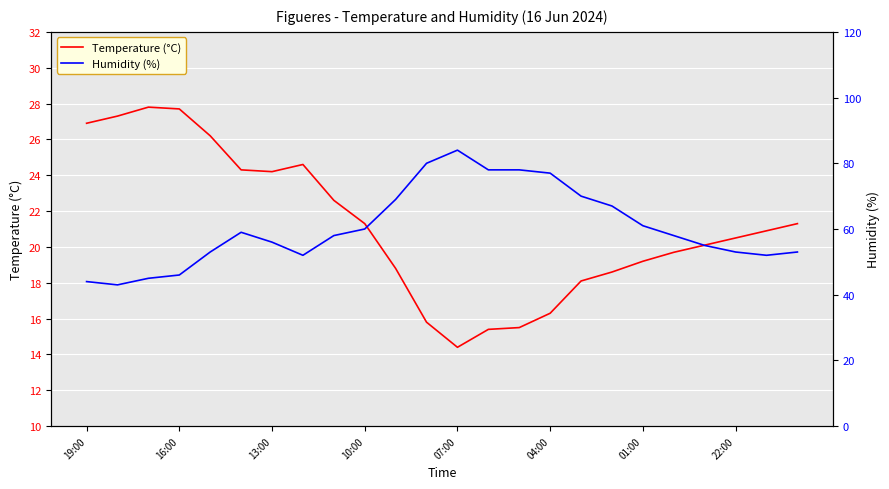

At which label does Temperature (°C) reach its minimum?

07:00